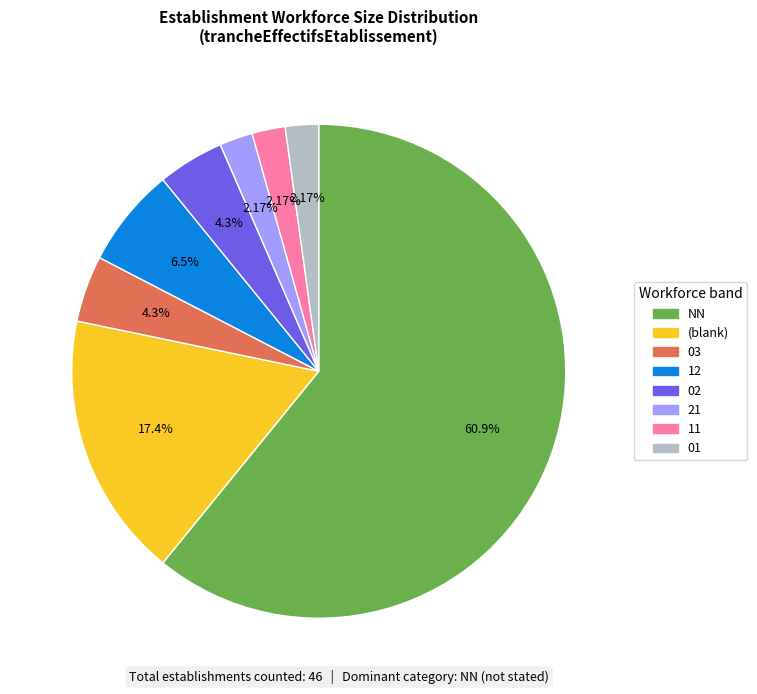

Is the sum of 11 and 01 greater than half?

No